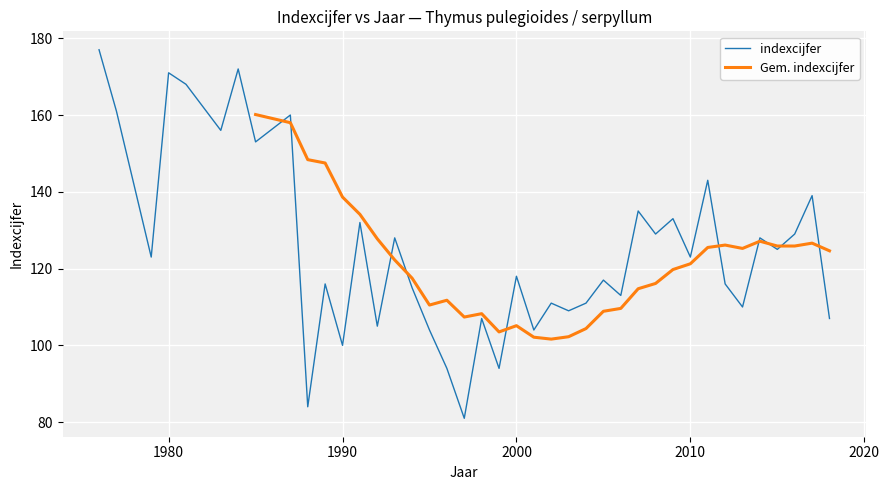

What is the sum of all values?

5001